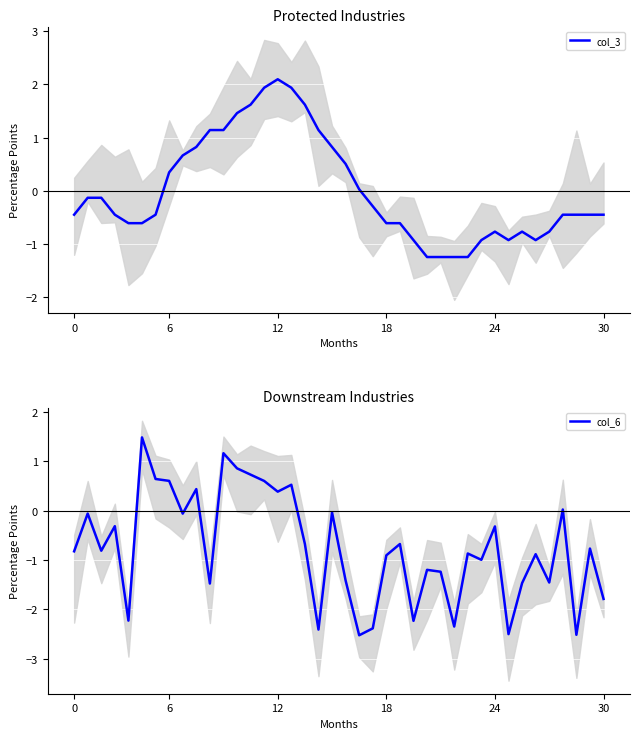

Is it true that col_3 equals -0.5 at 30?

True